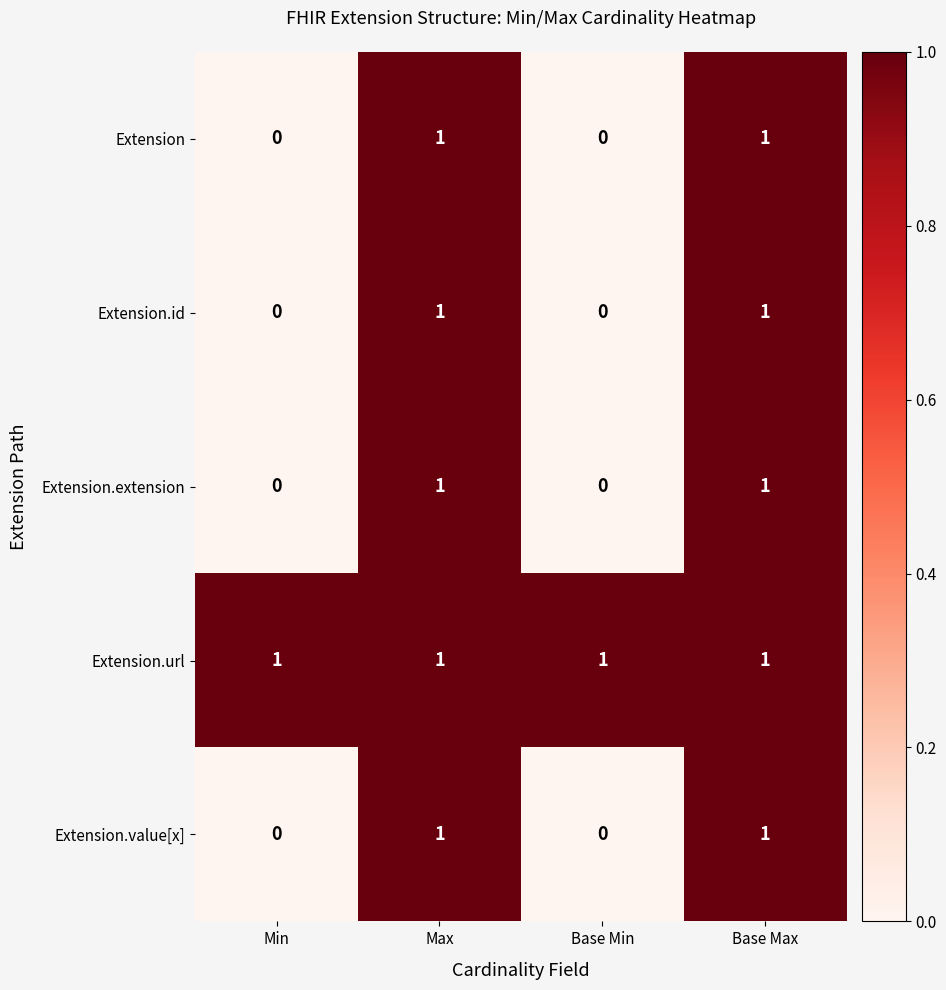

At how many categories does at least one series exceed 0?

4